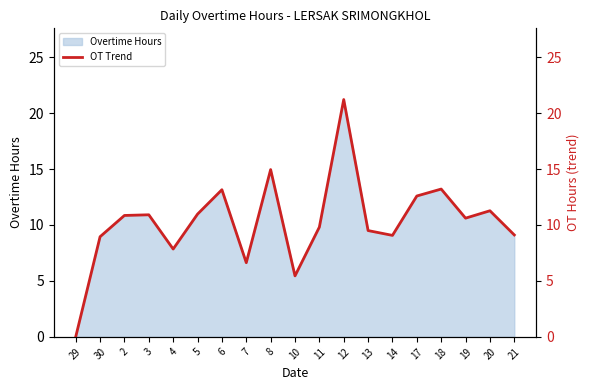

Reading right to left, list all the values displayed in this chart.

21=9.1	20=11.3	19=10.6	18=13.2	17=12.6	14=9.1	13=9.5	12=21.2	11=9.8	10=5.5	8=14.9	7=6.6	6=13.2	5=11.0	4=7.8	3=10.9	2=10.8	30=8.9	29=0.0